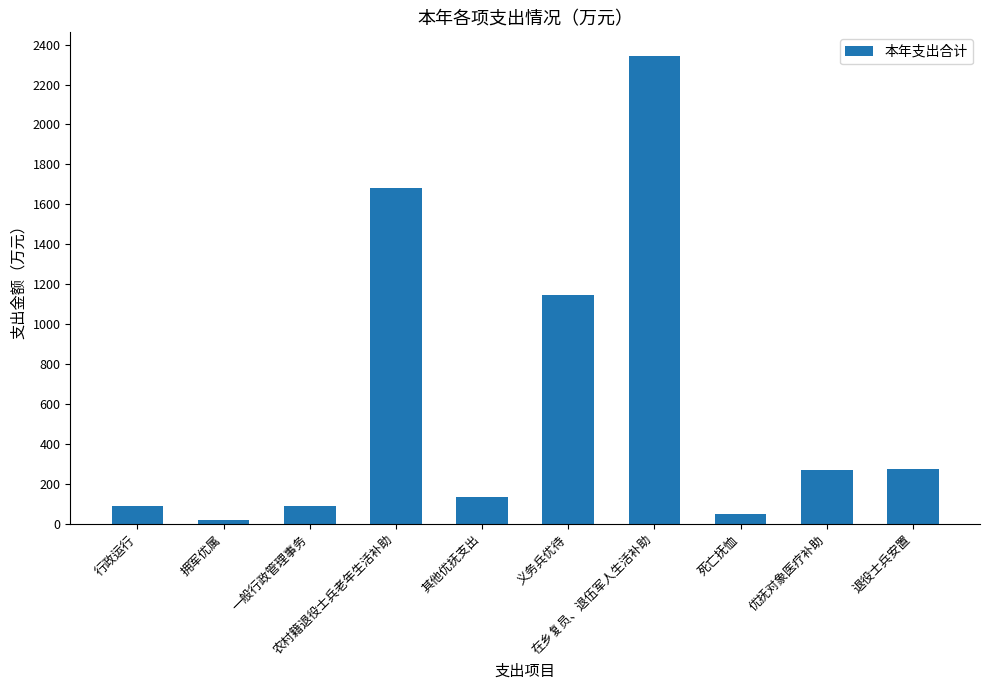

What is the sum of all values?

6082.3